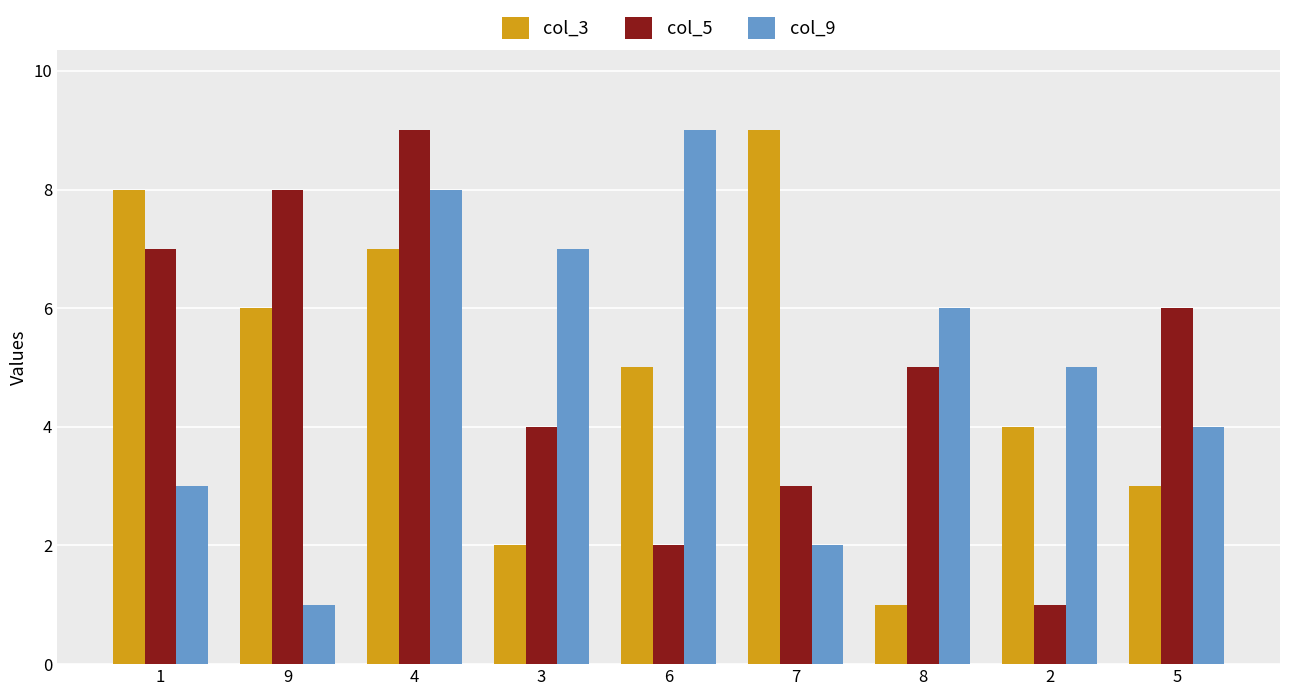

Count the number of data series in this chart.

3